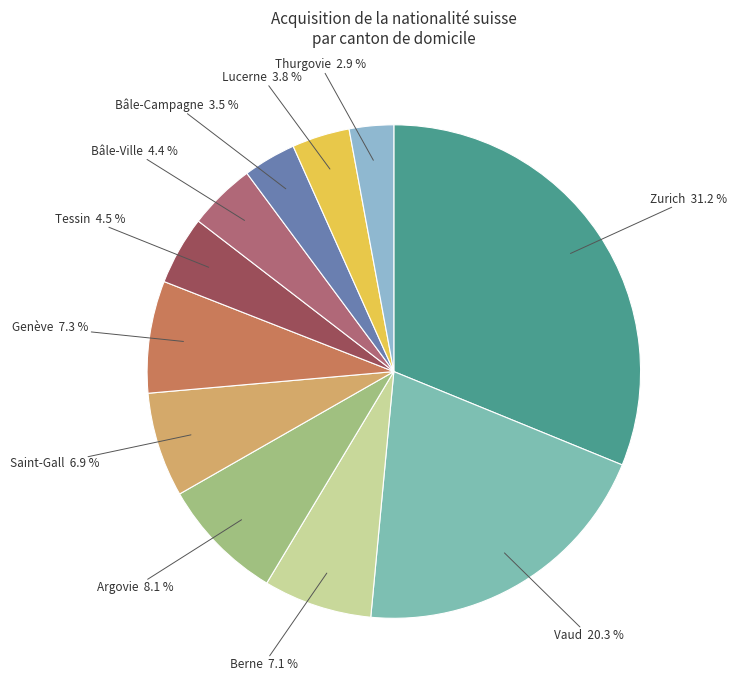

Which slice is the largest?

Zurich